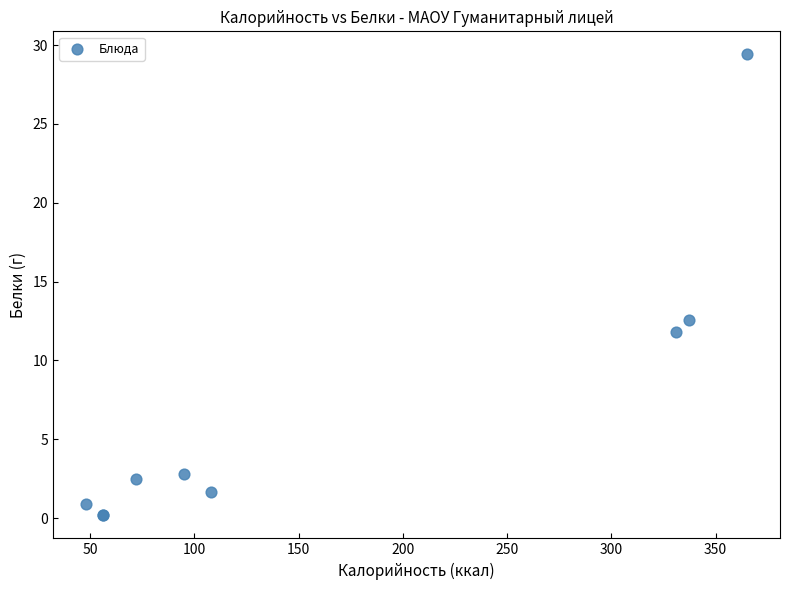

What Y value in the scatter plot is closest to 14?

12.6